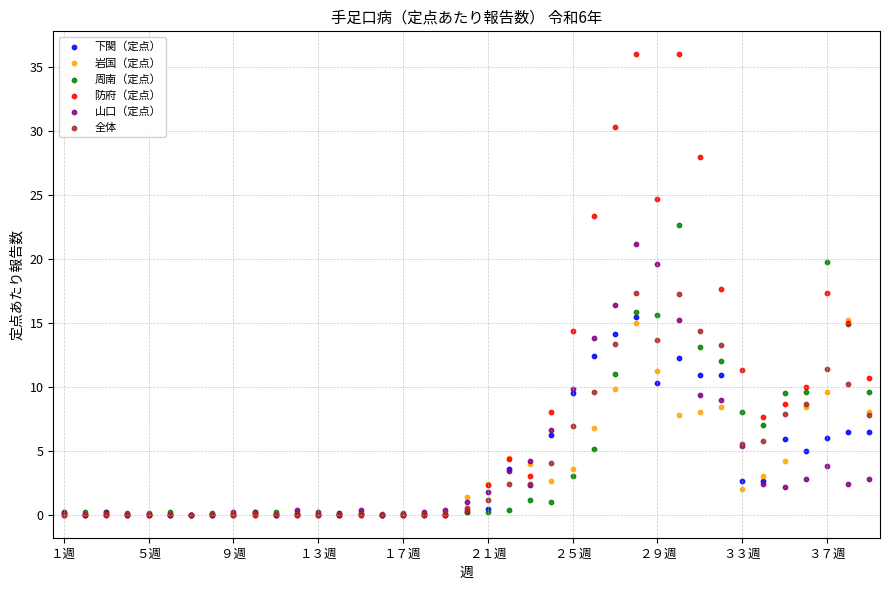

Which series has the largest Y range (max minus min)?

防府（定点）